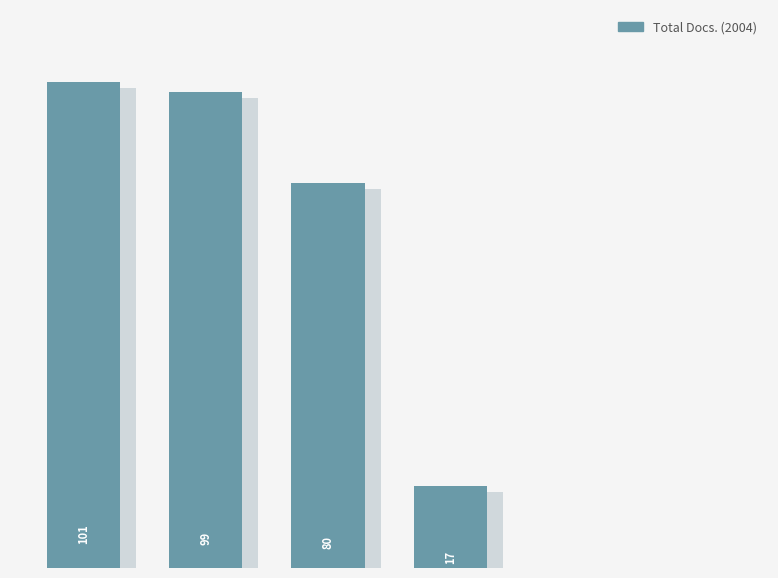

Are the bars horizontal?

No